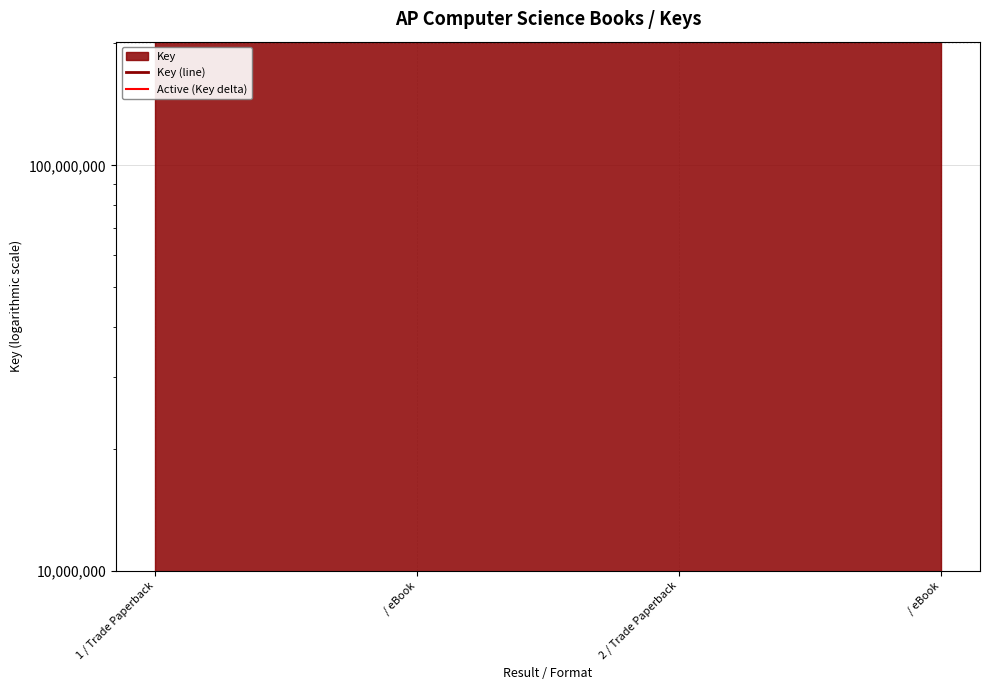

Is the value of Key (line) at 2 / Trade Paperback greater than the value of Active (Key delta) at 1 / Trade Paperback?

Yes